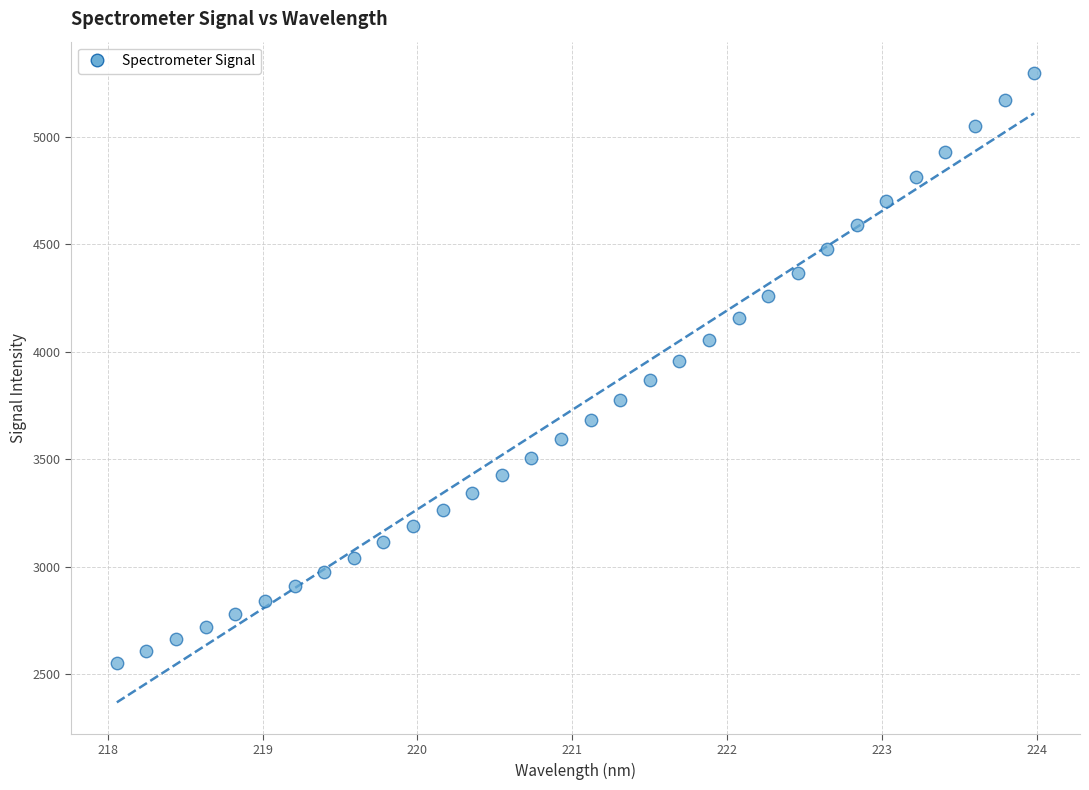

What is the range of X values (max minus min)?

5.9